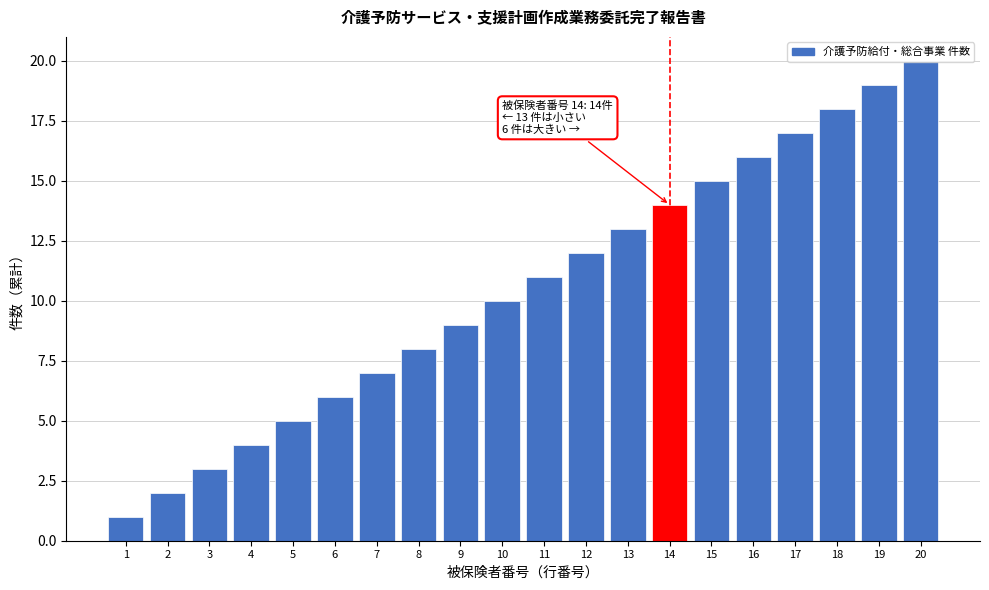

What is the sum of all values?

210